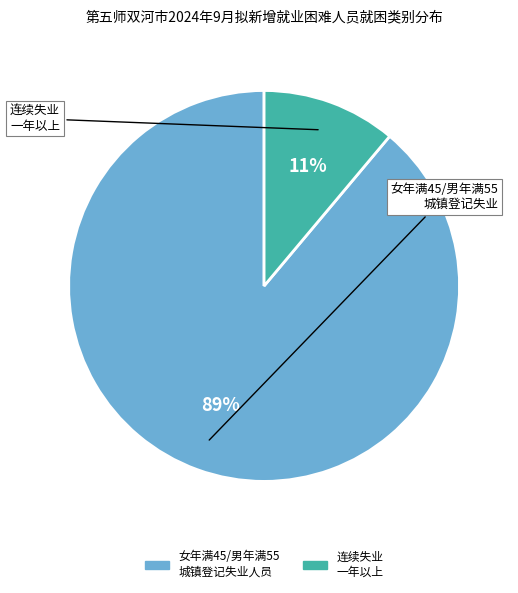

Is there any slice that represents more than half of the pie?

Yes